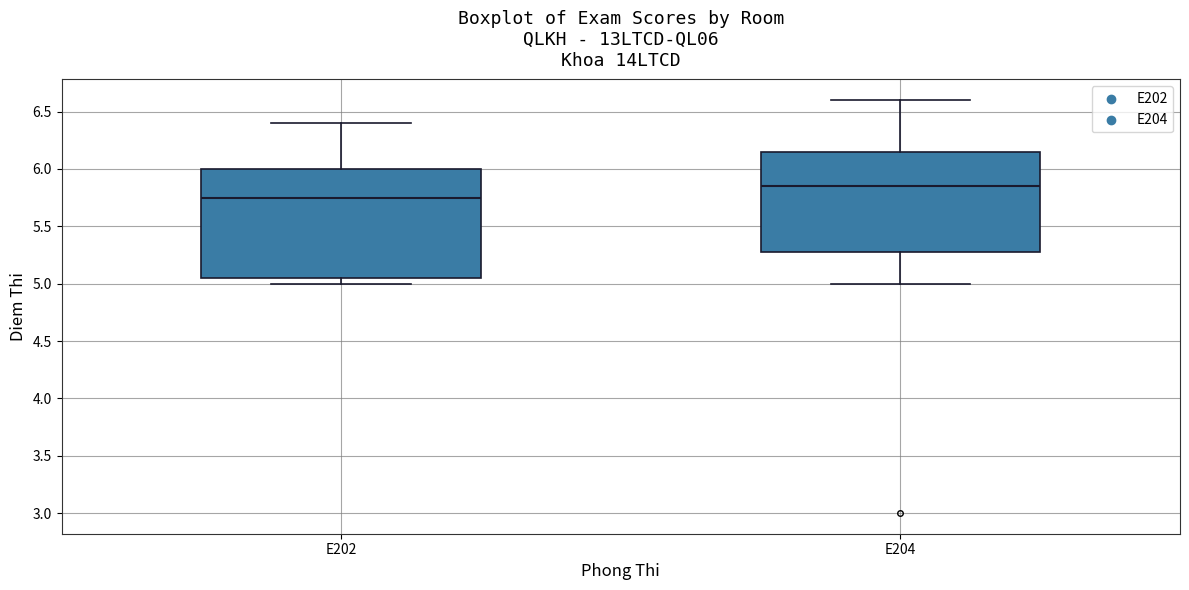

Reading left to right, transcribe this box plot: for each box, give where its median line is, the range the box spans, and where its two whiskers end, as read against the y-axis. The values are not printed on the chart, so give them approximately, as read against the axis.

E202: median 5.75, box 5.05 to 6.00, whiskers 5.00 to 6.40
E204: median 5.85, box 5.30 to 6.15, whiskers 5.00 to 6.60